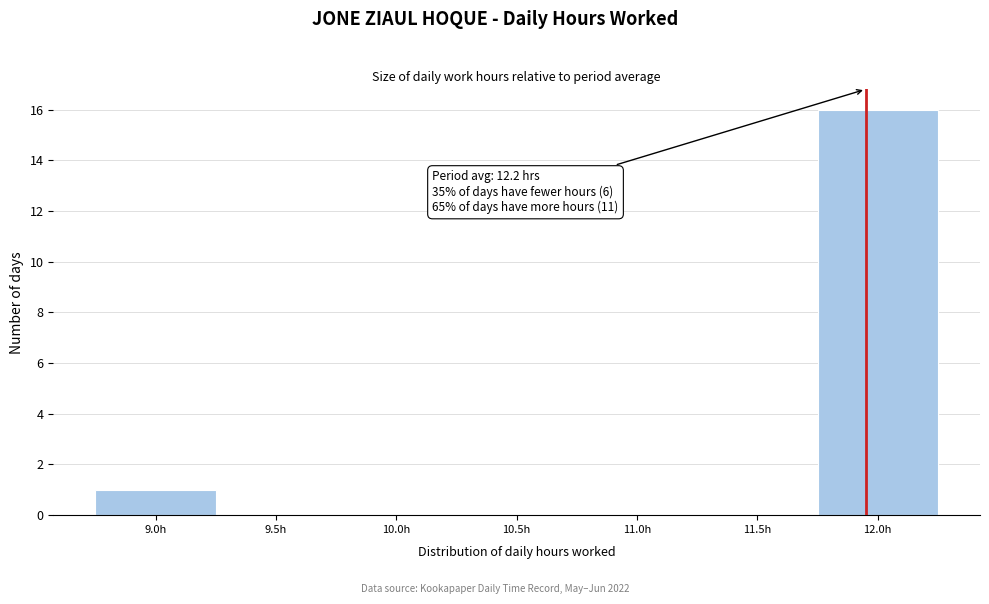

Reading left to right, list all the values displayed in this chart.

9.0h=1	9.5h=0	10.0h=0	10.5h=0	11.0h=0	11.5h=0	12.0h=16